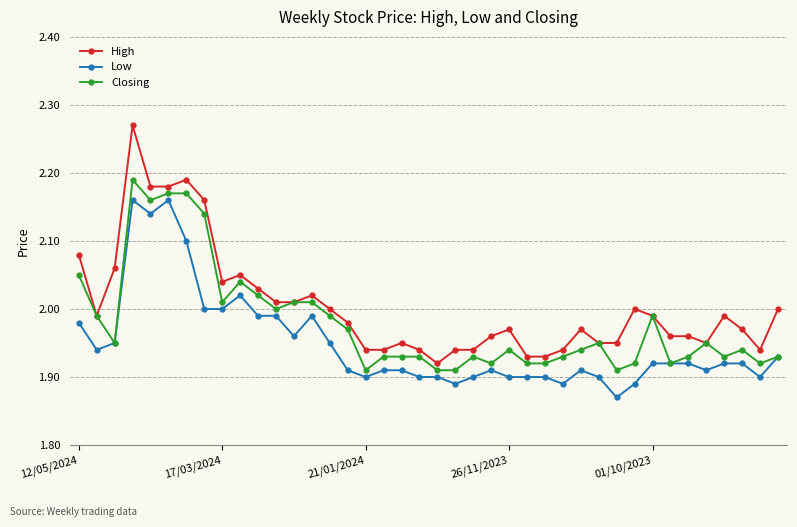

True or false: Low and High cross at least once.

False